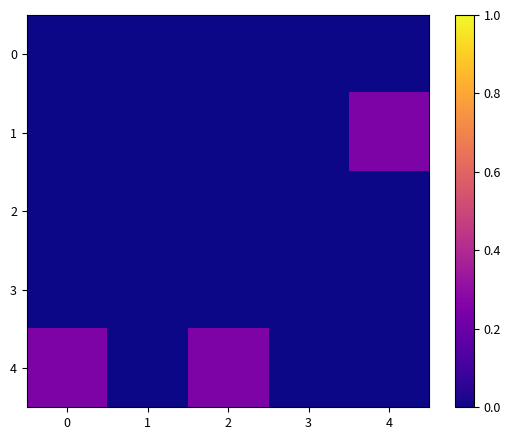

Between 1 and 3, which is larger?

1